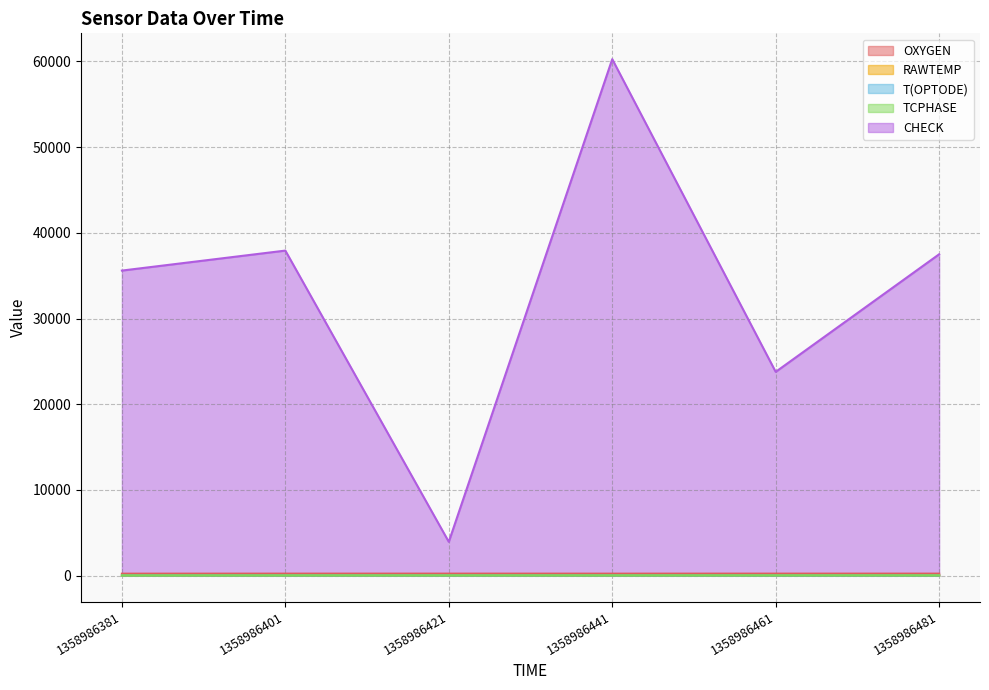

Reading right to left, list all the values displayed in this chart.

OXYGEN: 1358986481=241.1	1358986461=242.3	1358986441=238.9	1358986421=241.7	1358986401=241.2	1358986381=237.0
RAWTEMP: 1358986481=36.2	1358986461=38.6	1358986441=23.9	1358986421=26.3	1358986401=23.9	1358986381=11.4
T(OPTODE): 1358986481=24.1	1358986461=24.0	1358986441=24.4	1358986421=24.4	1358986401=24.4	1358986381=24.8
TCPHASE: 1358986481=28.0	1358986461=28.0	1358986441=28.0	1358986421=27.9	1358986401=27.9	1358986381=27.9
CHECK: 1358986481=37500.0	1358986461=23780.0	1358986441=60261.0	1358986421=3948.0	1358986401=37928.0	1358986381=35596.0